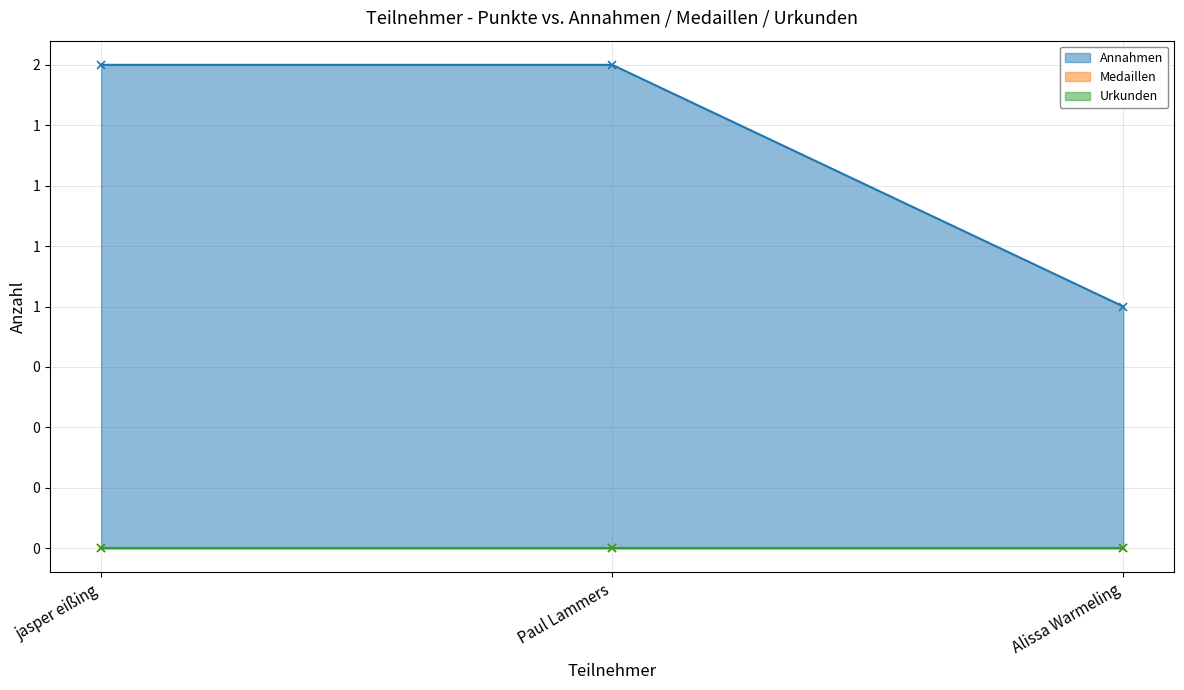

How many lines are shown in the chart?

3